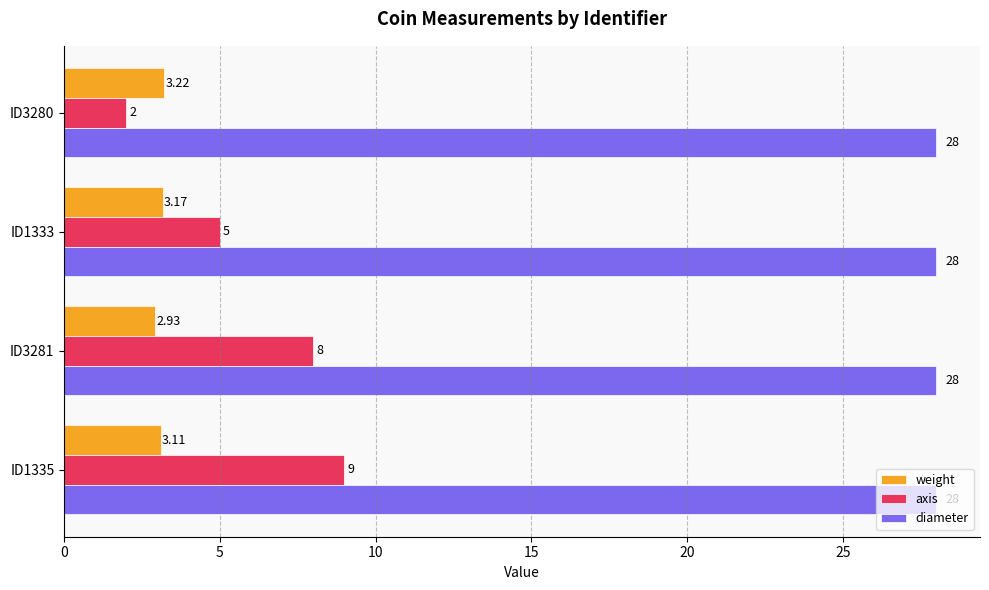

What is the minimum value shown in the chart?

2.0